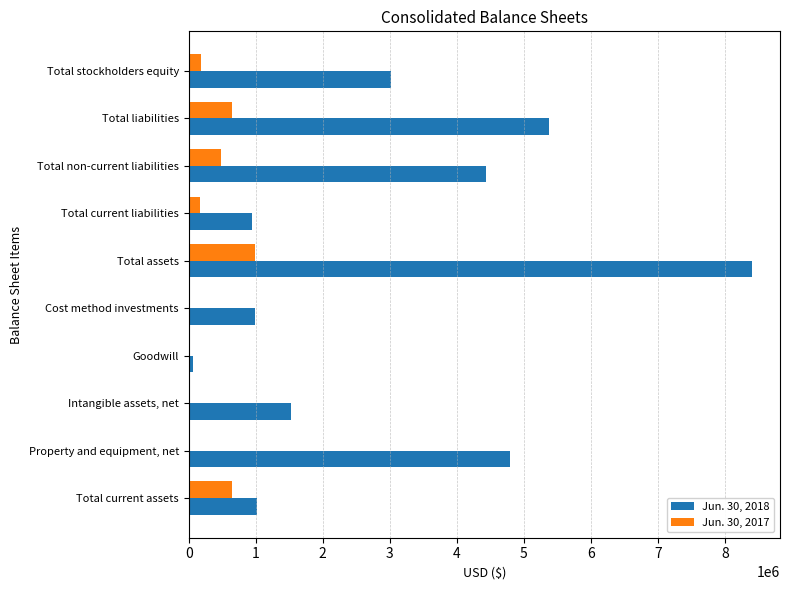

The value of Jun. 30, 2018 at Total non-current liabilities is 2711670. True or false?

False